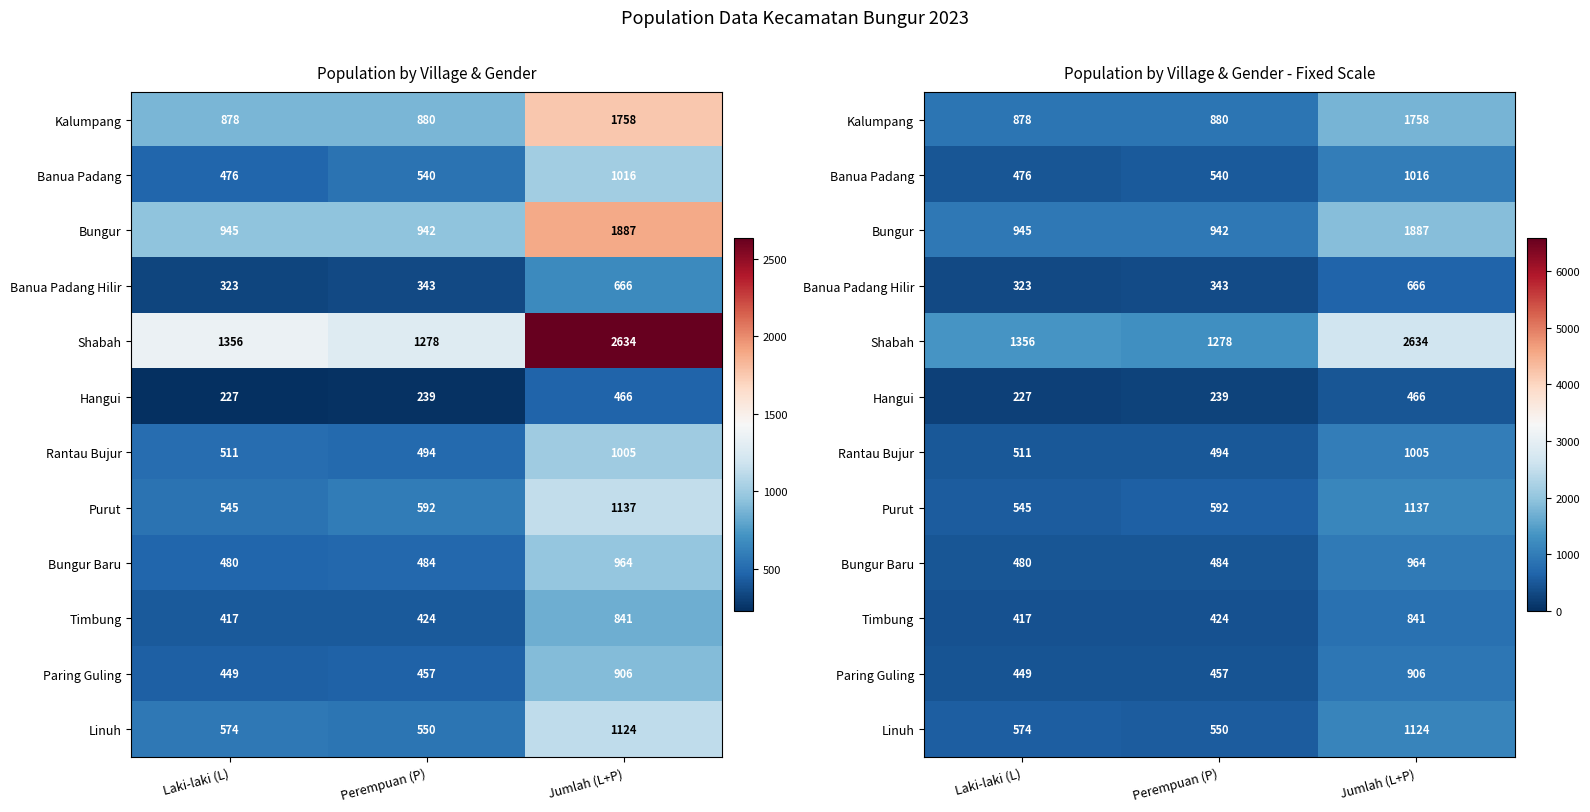

How many data points in Kalumpang are above 880?

1